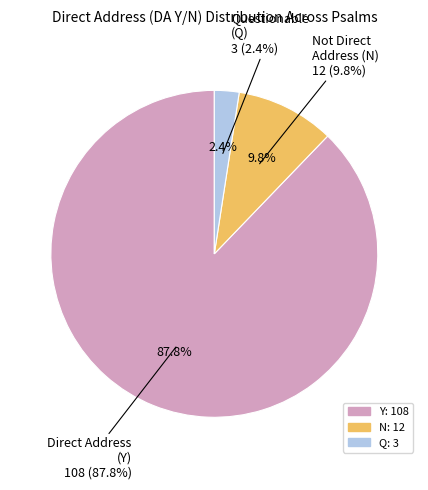

How many slices are in this pie chart?

3